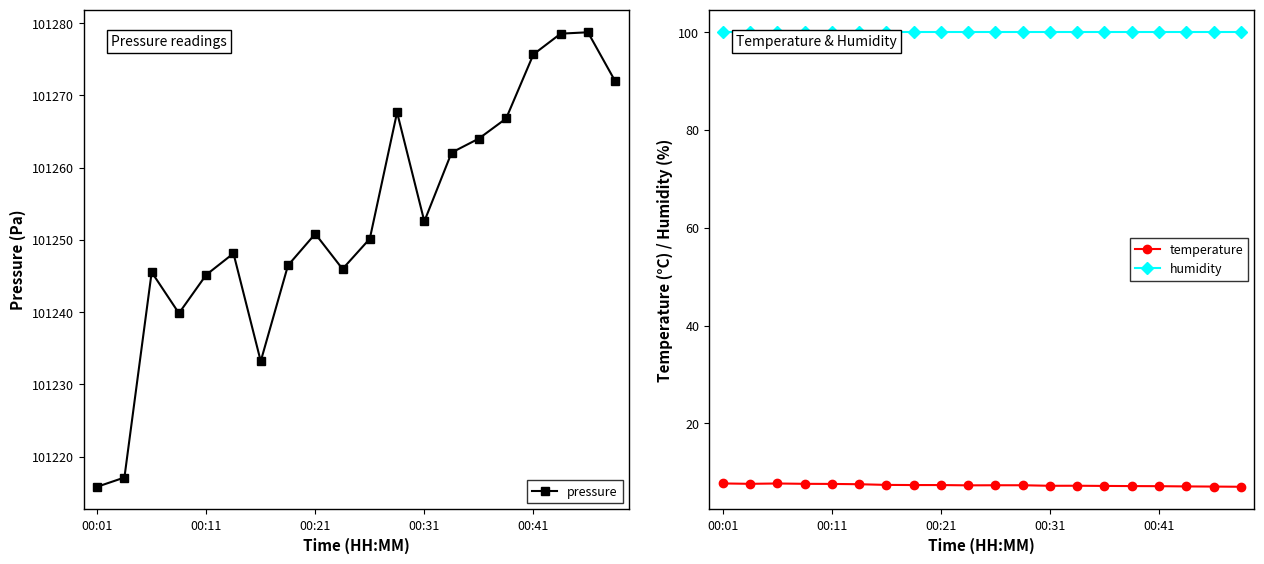

What is the maximum value for pressure?

101278.8